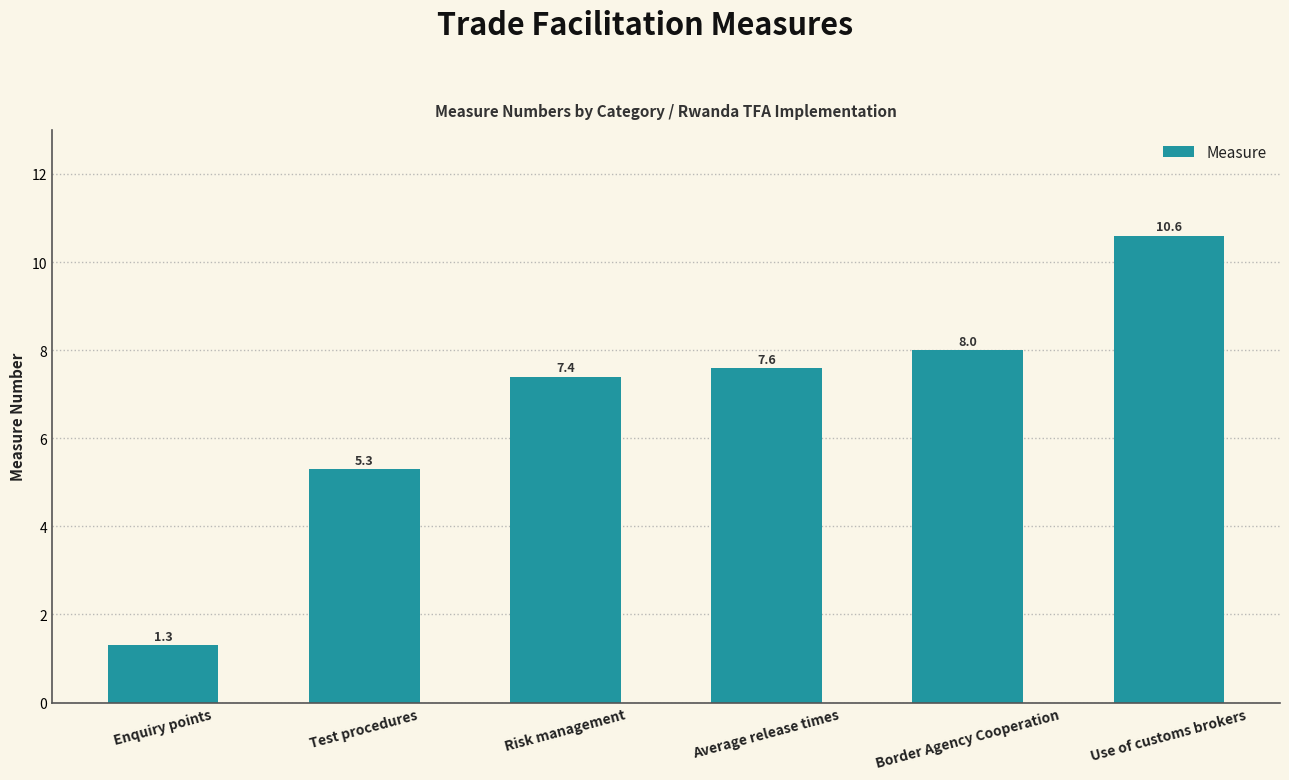

What is the greatest value displayed?

10.6